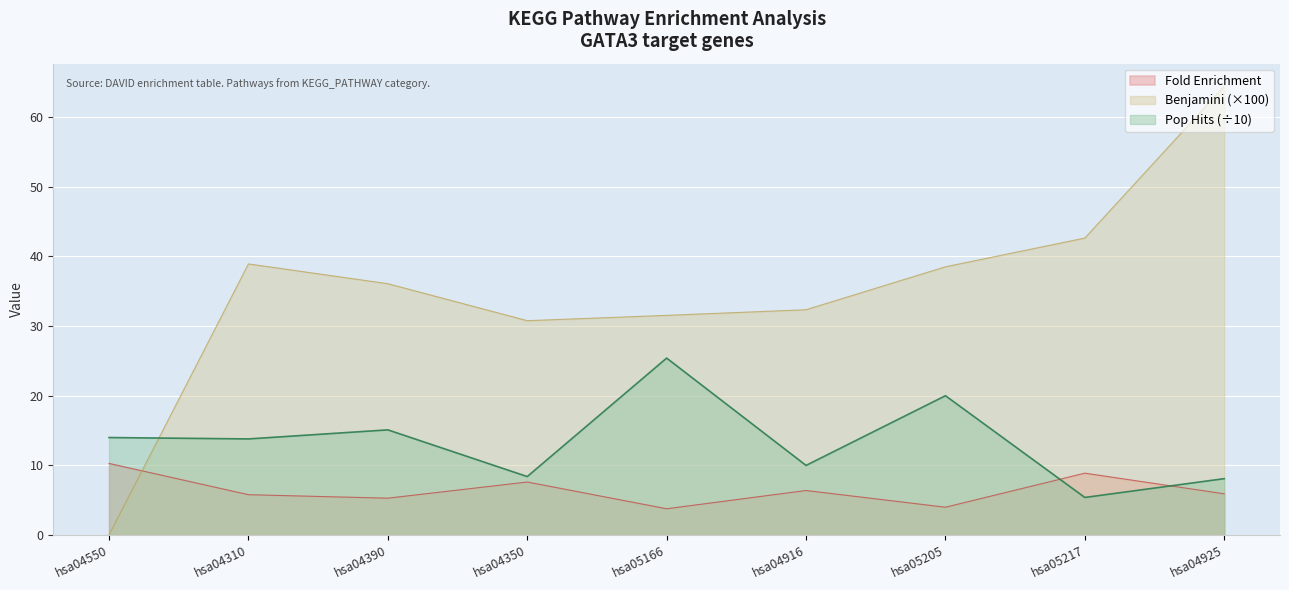

What is the total value across all series at hsa04916?

48.7